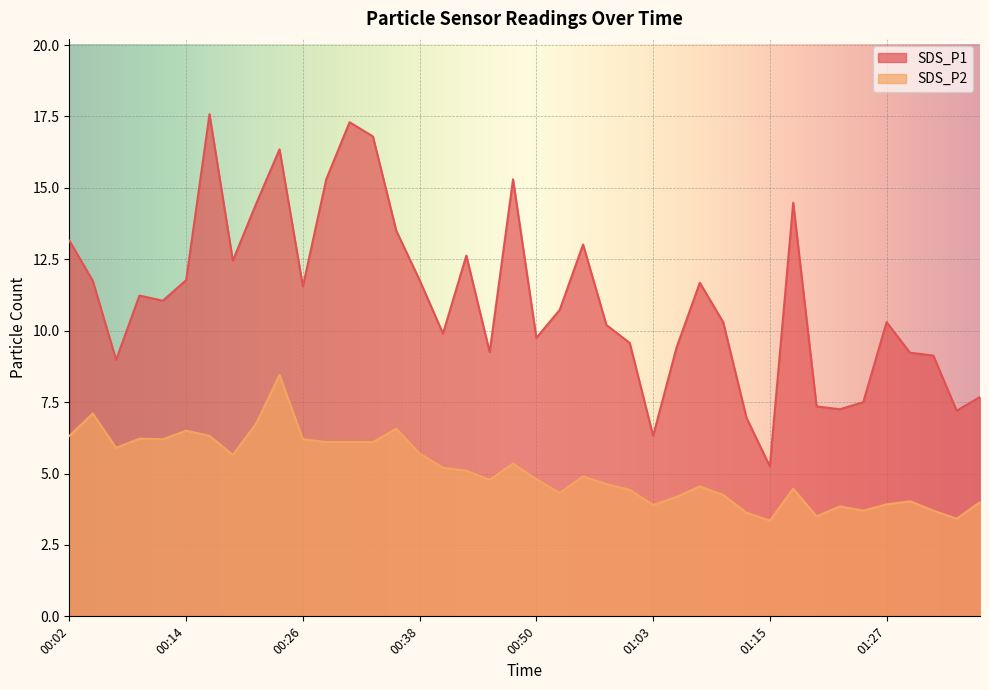

True or false: SDS_P2 and SDS_P1 cross at least once.

False